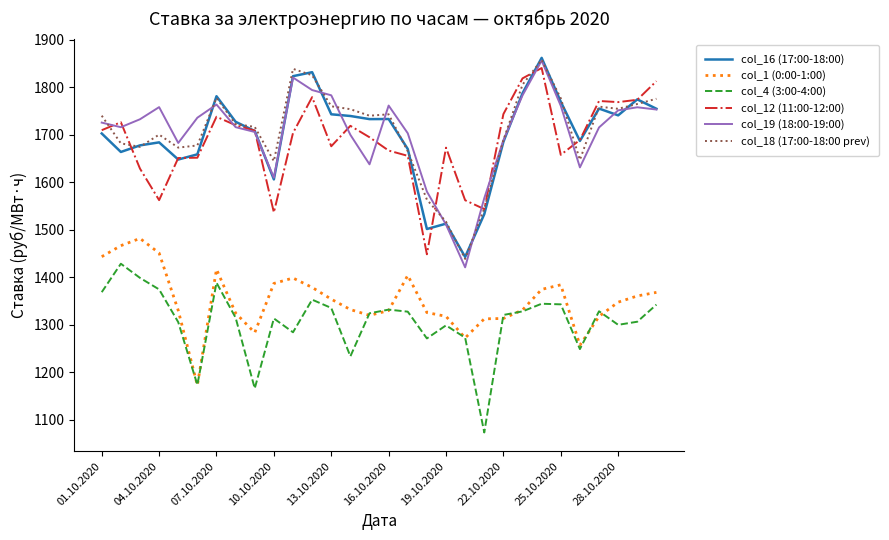

Does the chart have visible grid lines?

No